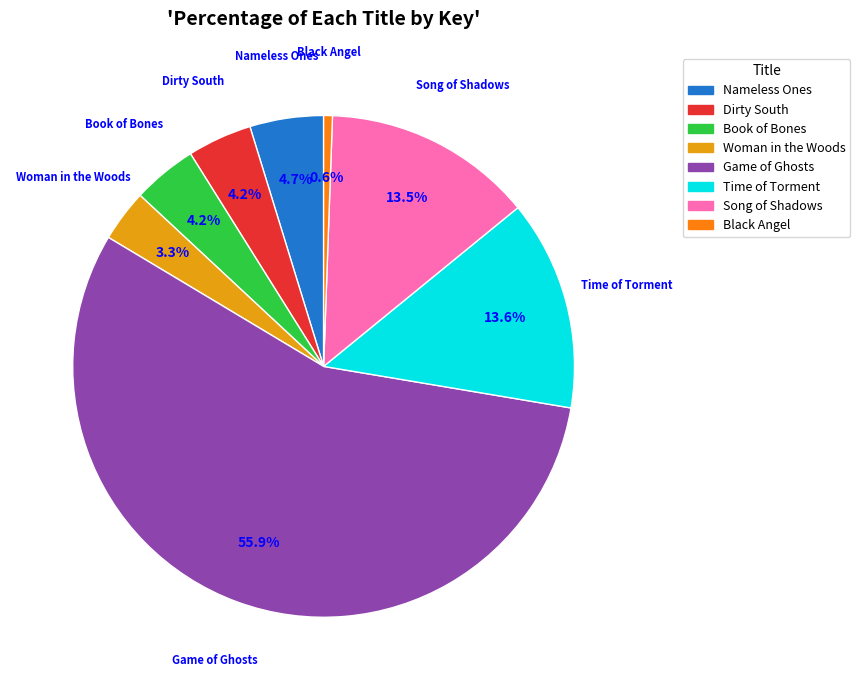

Combined, do Song of Shadows and Book of Bones account for over 50%?

No